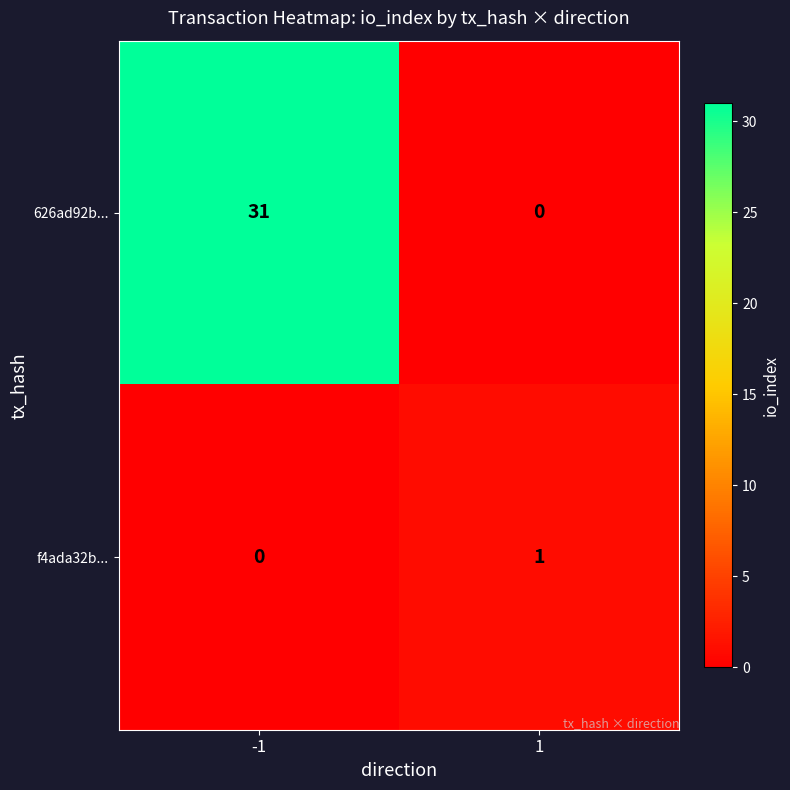

How many categories are shown in the chart?

2